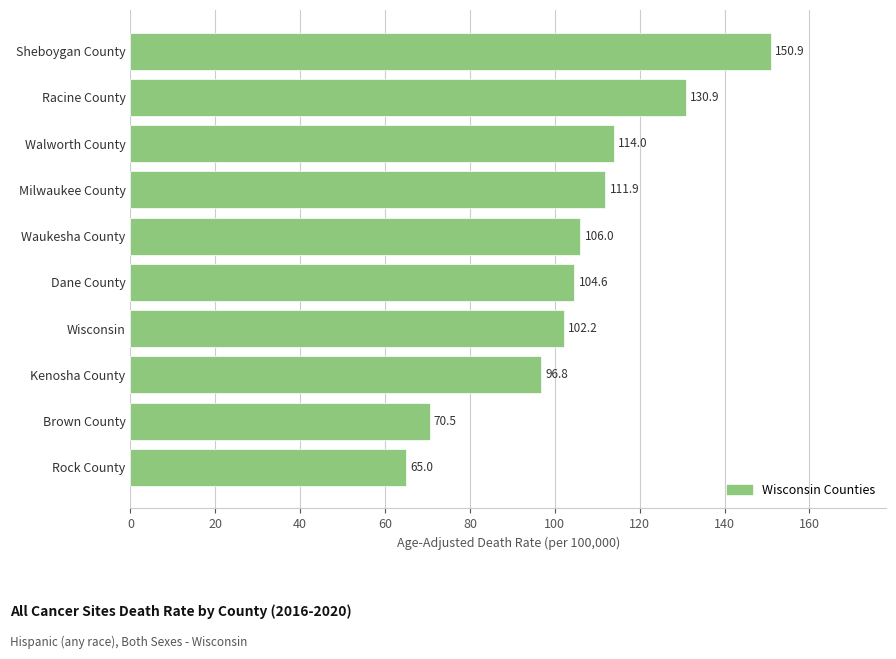

Where is the data nearest to the value 107?

Waukesha County